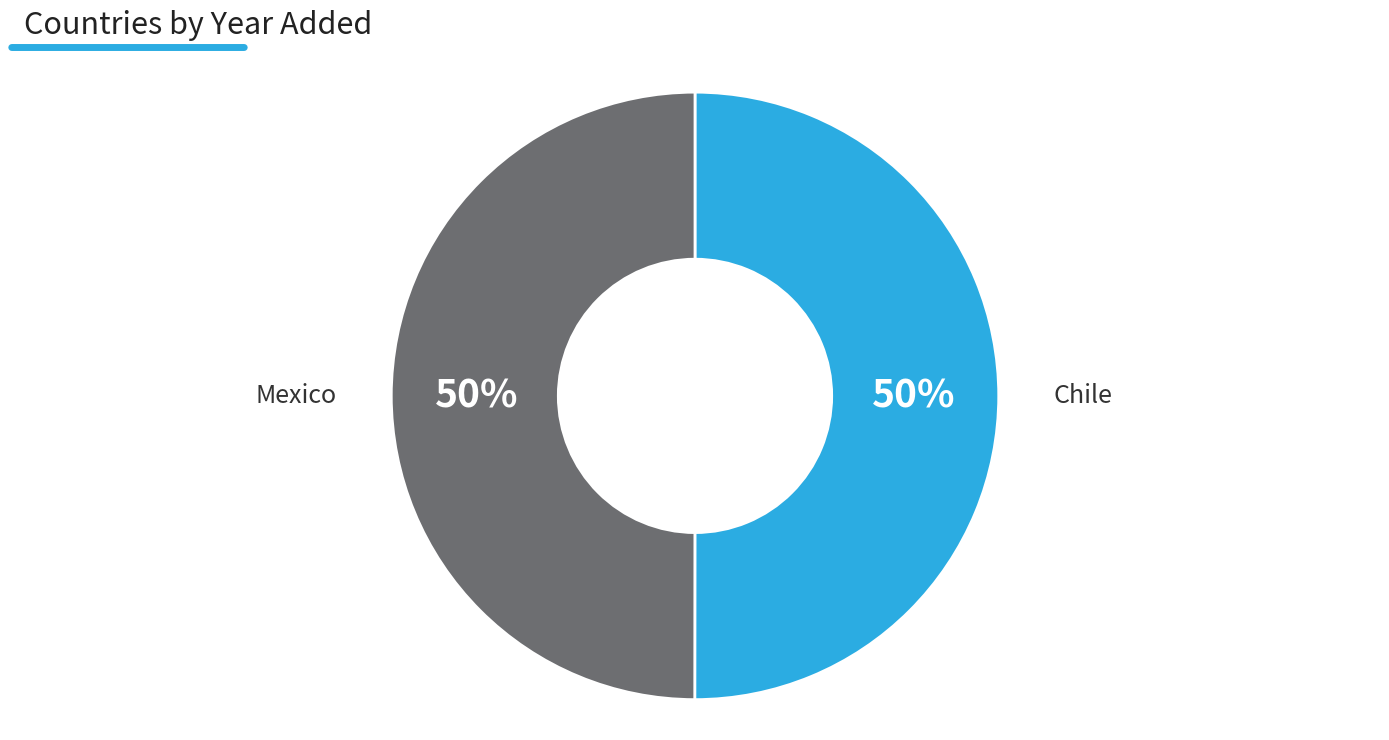

What is the ratio of the value at Mexico to the value at Chile?

1.0